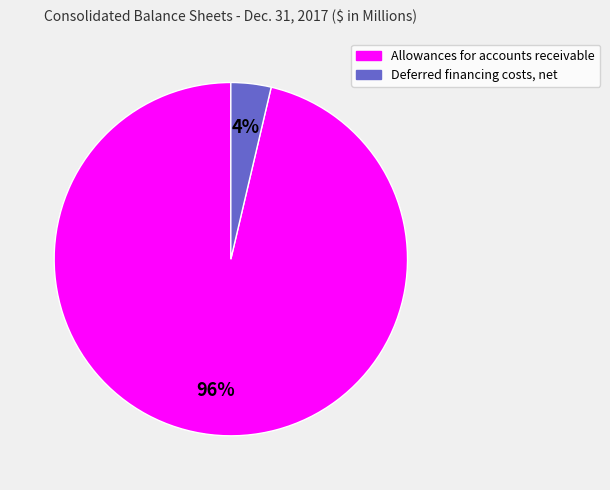

Is there a majority slice in this chart?

Yes